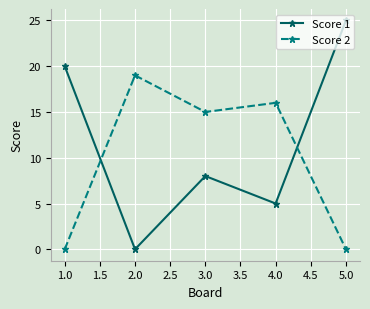

Rank the series at 1.0 from lowest to highest value.

Score 2, Score 1